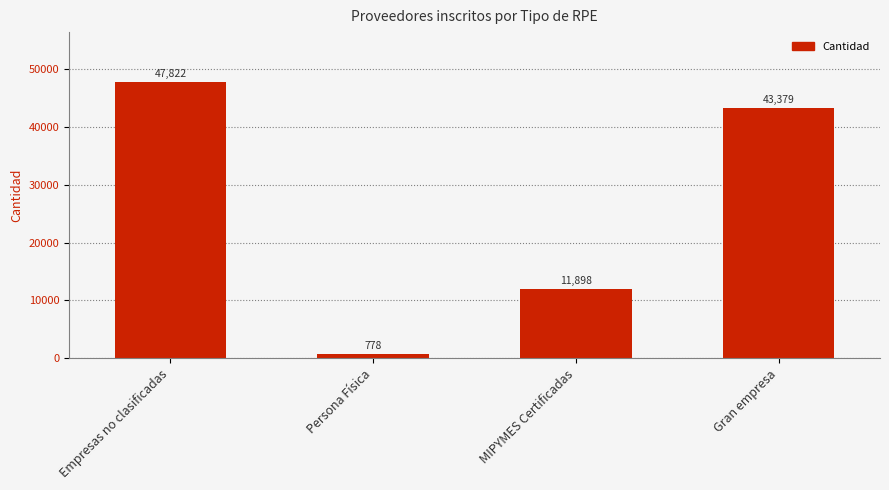

Which has a higher value, Empresas no clasificadas or Persona Física?

Empresas no clasificadas